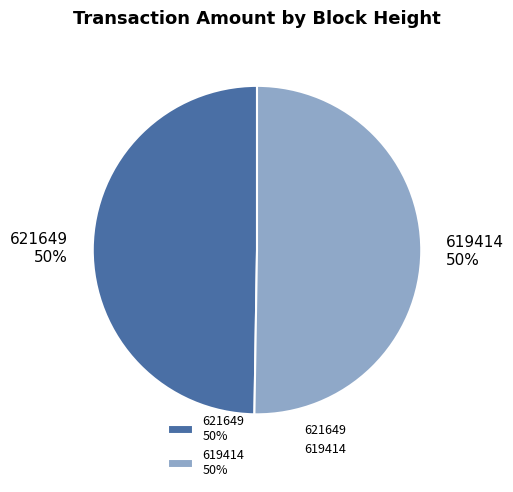

What percentage is the 619414 slice, to the nearest percent?

50%